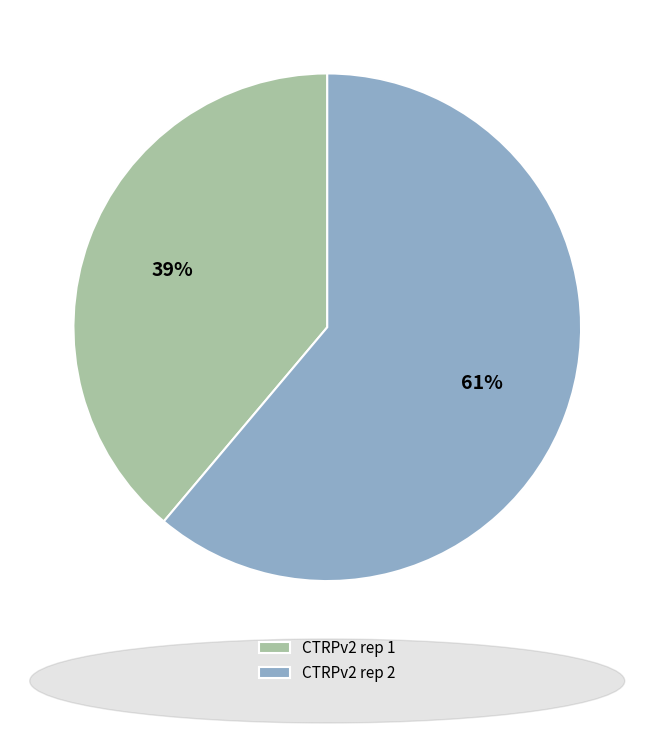

Between CTRPv2 rep 1 and CTRPv2 rep 2, which is larger?

CTRPv2 rep 2